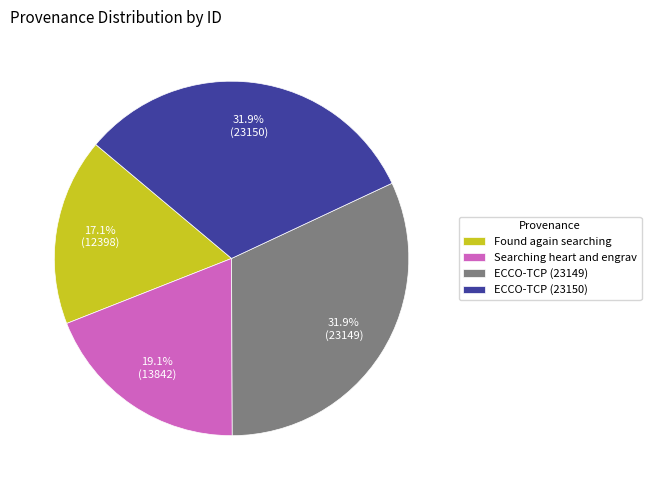

To the nearest percent, what percentage of the pie is ECCO-TCP (23150)?

32%